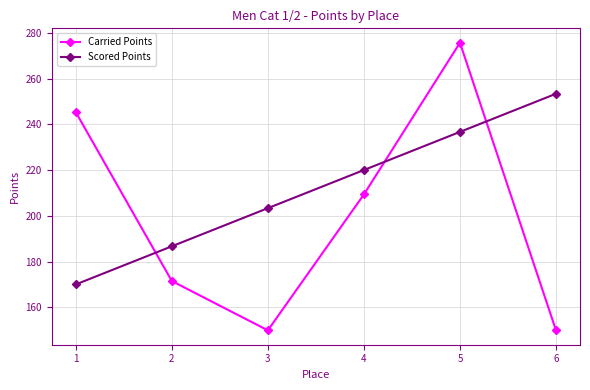

Rank the series by their maximum value, from lowest to highest.

Scored Points, Carried Points